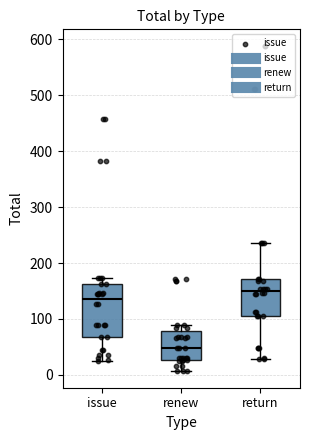

Which box's median line is the highest?

return